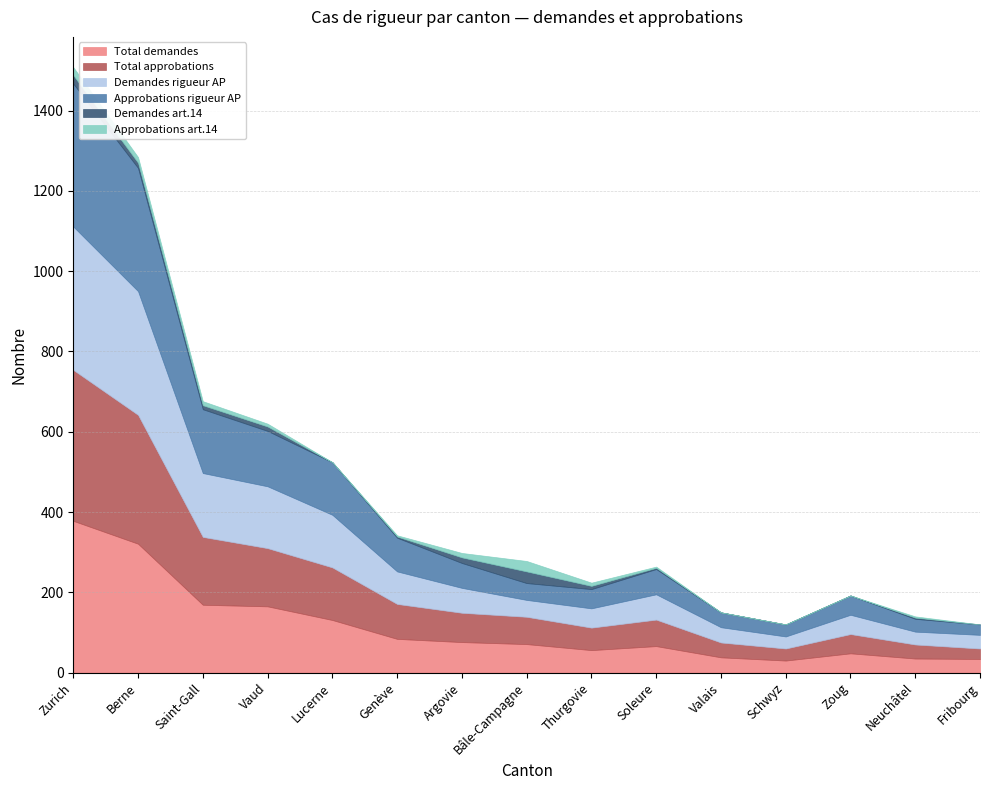

At which category does the chart reach its minimum across all series?

Lucerne